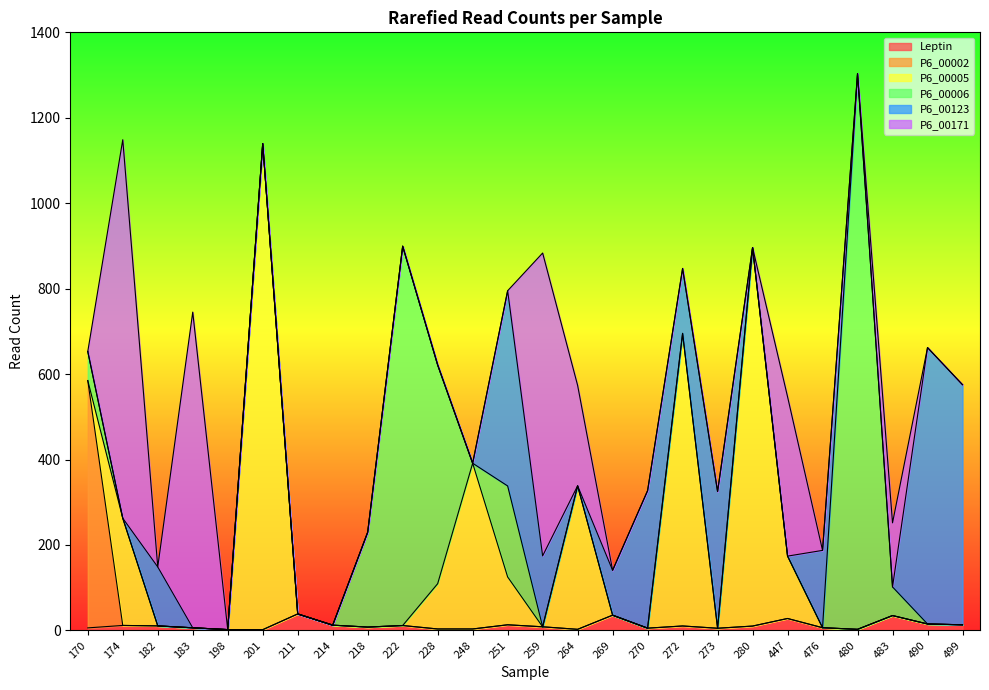

The value of P6_00123 at 269 is 71.0. True or false?

False